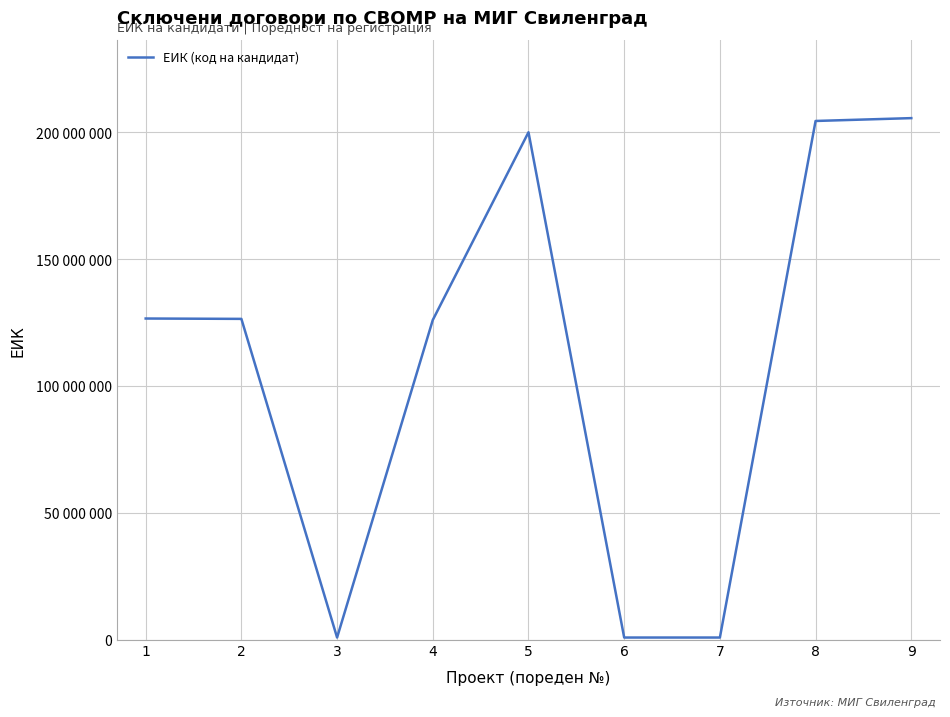

What is the change in value from 2 to 8?

+78005647